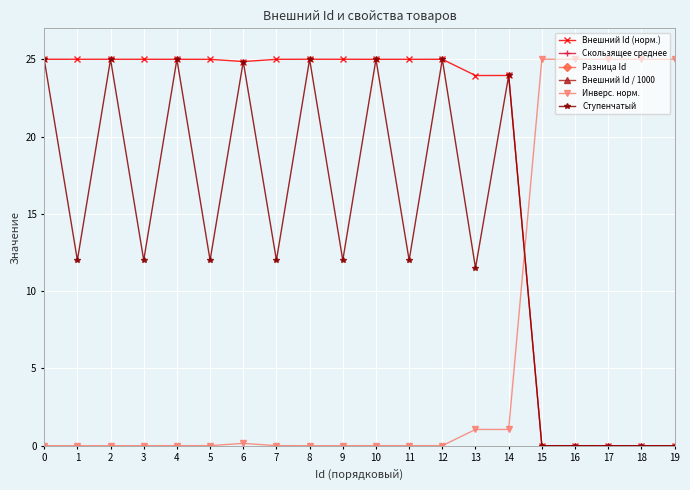

True or false: Ступенчатый and Внешний Id / 1000 intersect in this chart.

False